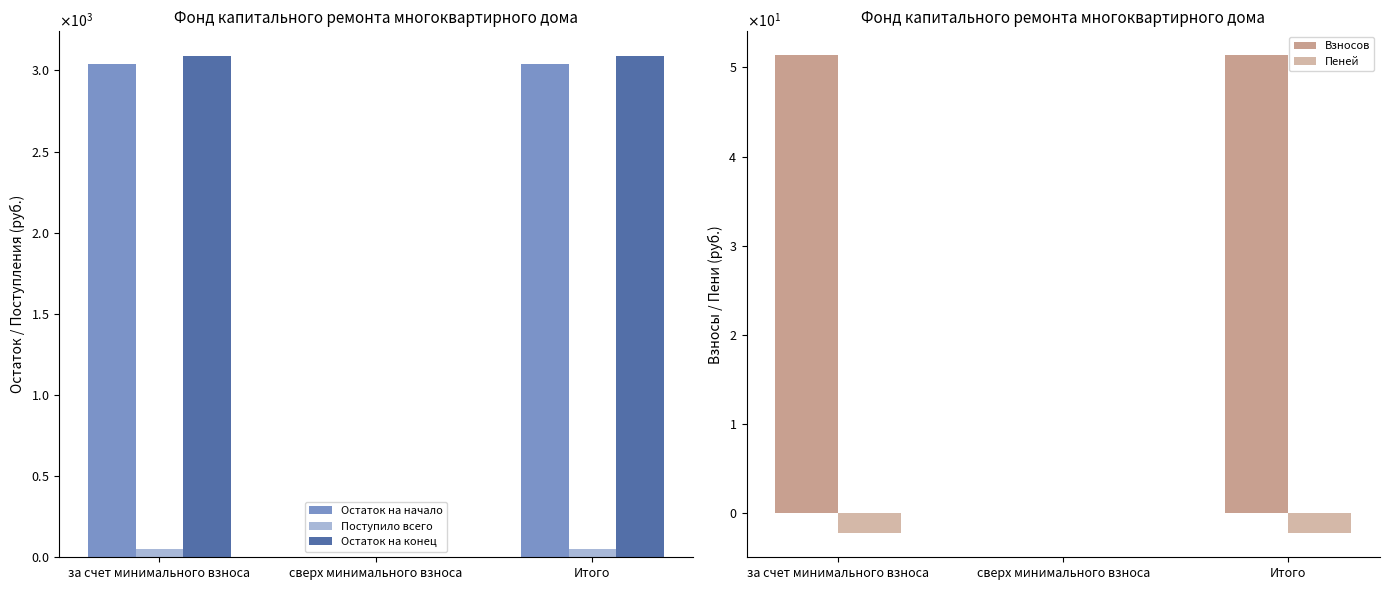

Are the bars grouped side by side (vs. stacked)?

Yes